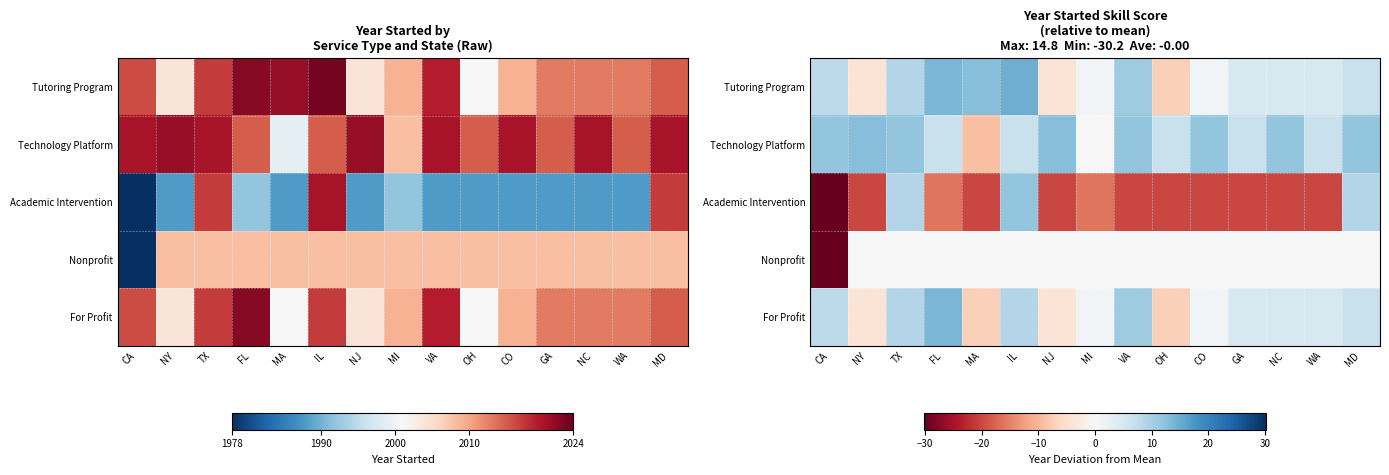

How many categories are shown in the chart?

15